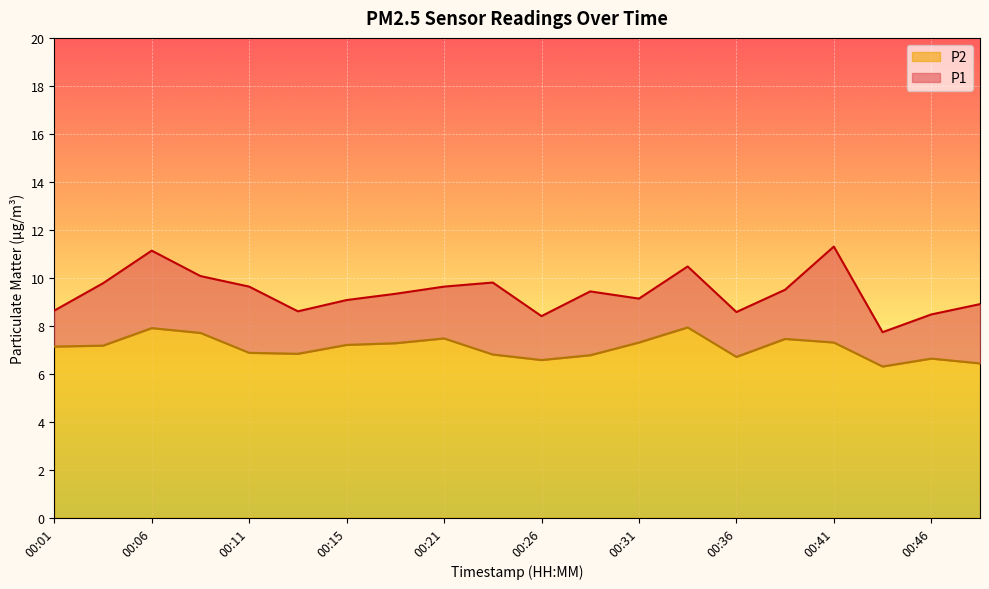

True or false: P2 and P1 intersect in this chart.

False